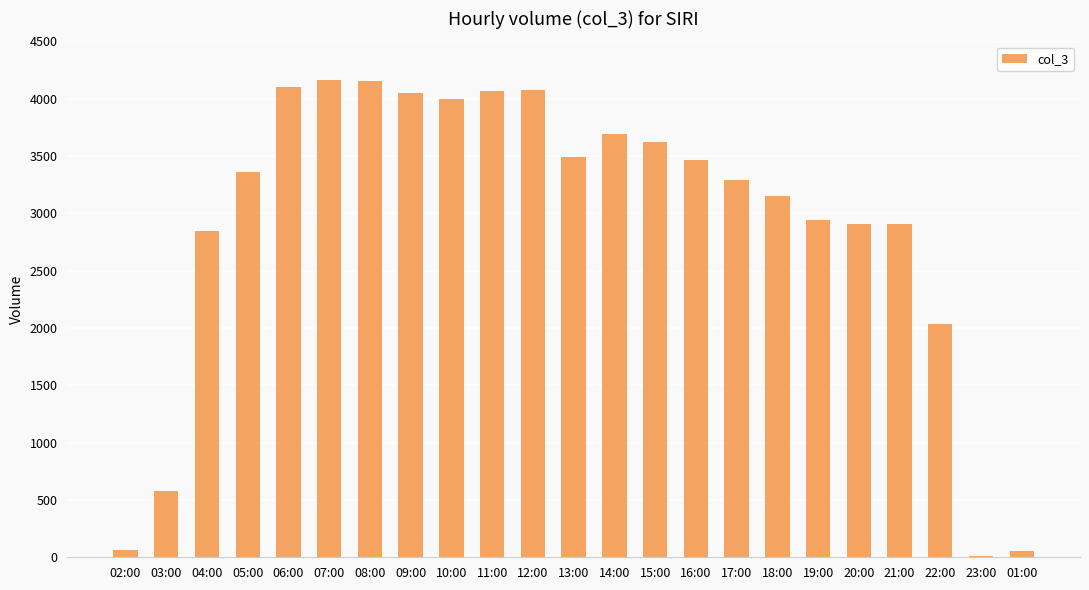

What is the sum of all values?

67047